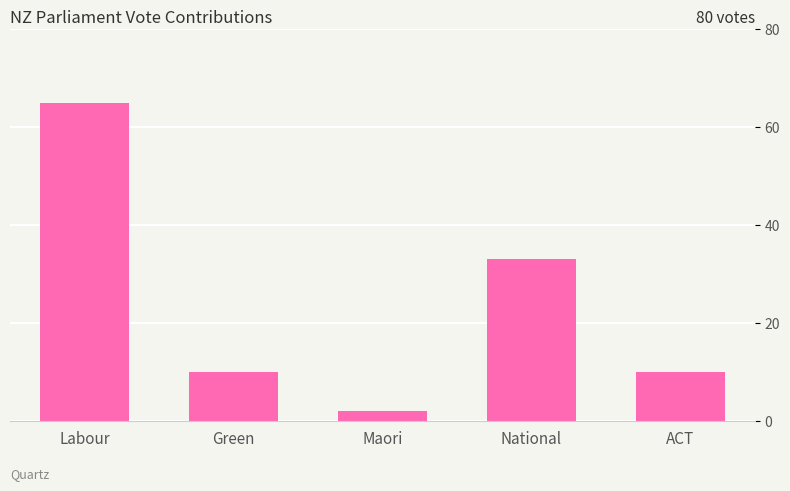

Which category has the highest value across all series?

Labour